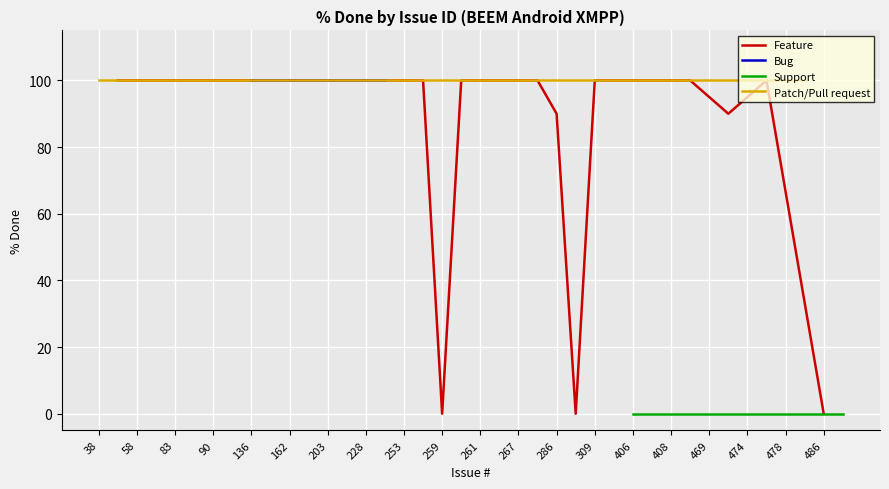

True or false: Feature and Support cross at least once.

False